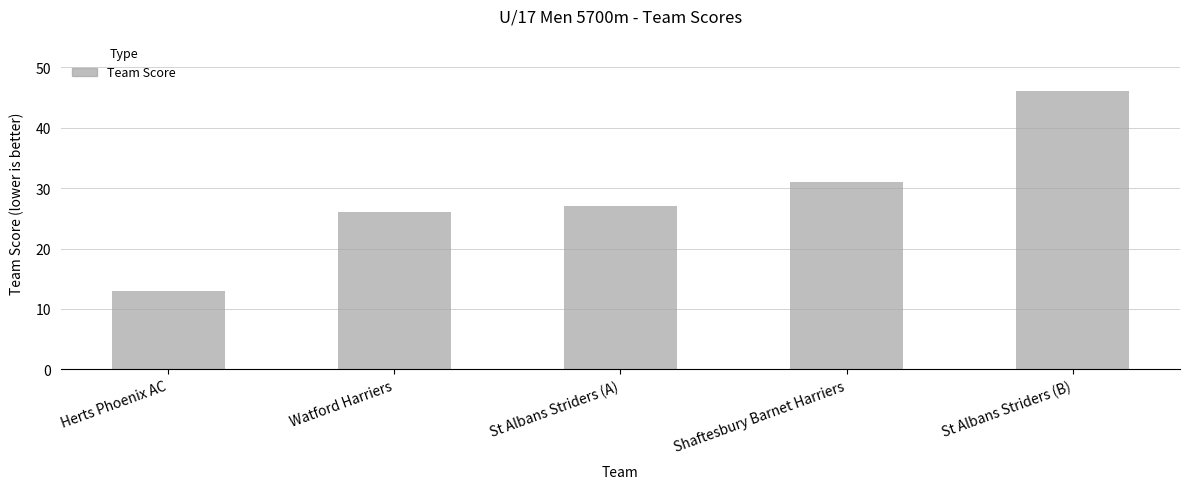

How many bars are there in total?

5